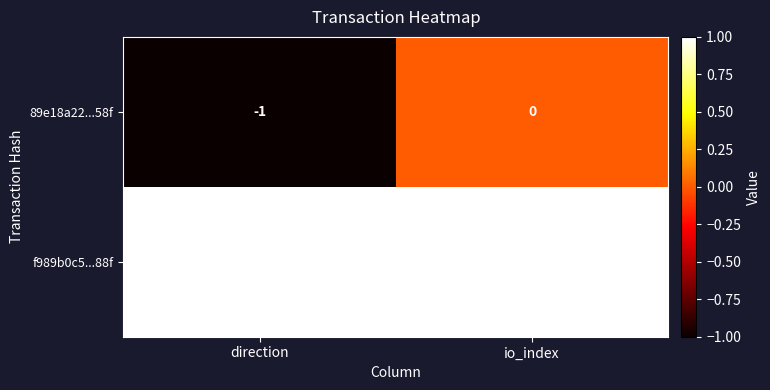

What is the maximum value shown in the chart?

1